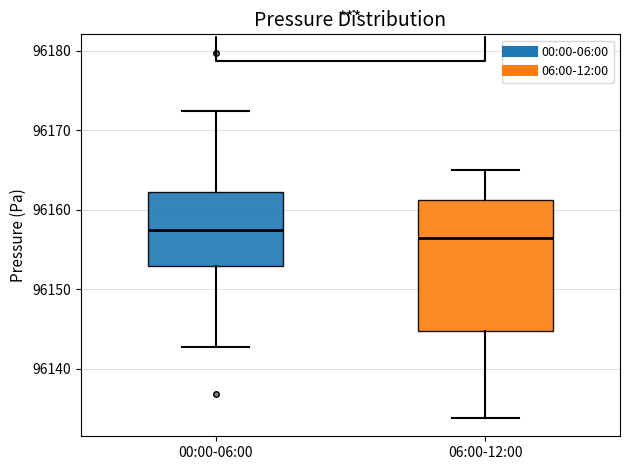

Reading left to right, read every box against the y-axis: the position of its median line, the range the box covers, and the ends of its whiskers. The values are not printed on the chart, so give them approximately, as read against the axis.

00:00-06:00: median 96157, box 96153 to 96162, whiskers 96143 to 96172
06:00-12:00: median 96156, box 96145 to 96161, whiskers 96134 to 96165